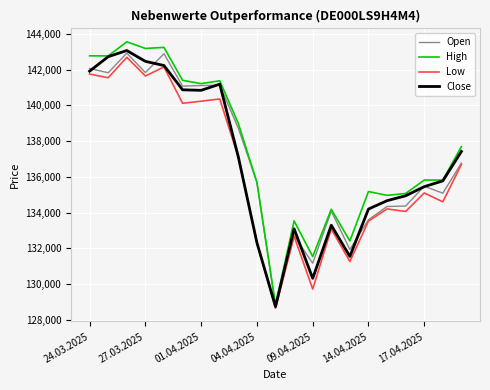

Which series has the widest spread of values?

High